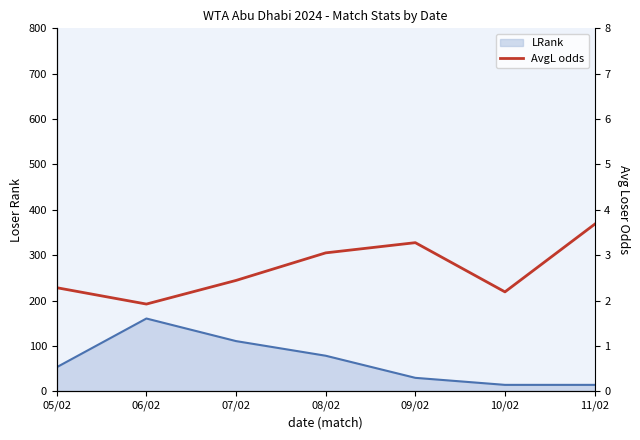

At how many categories does at least one series exceed 151?

1